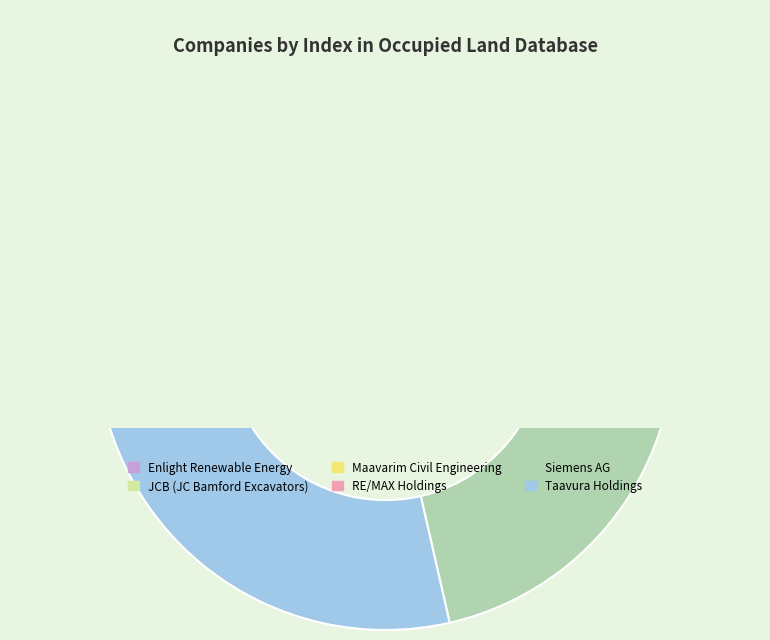

Which slice is the smallest?

Enlight Renewable Energy